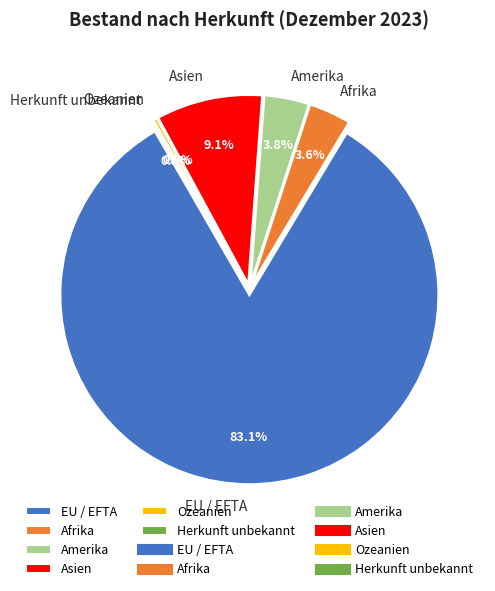

The Ozeanien slice represents 7% of the pie. True or false?

False